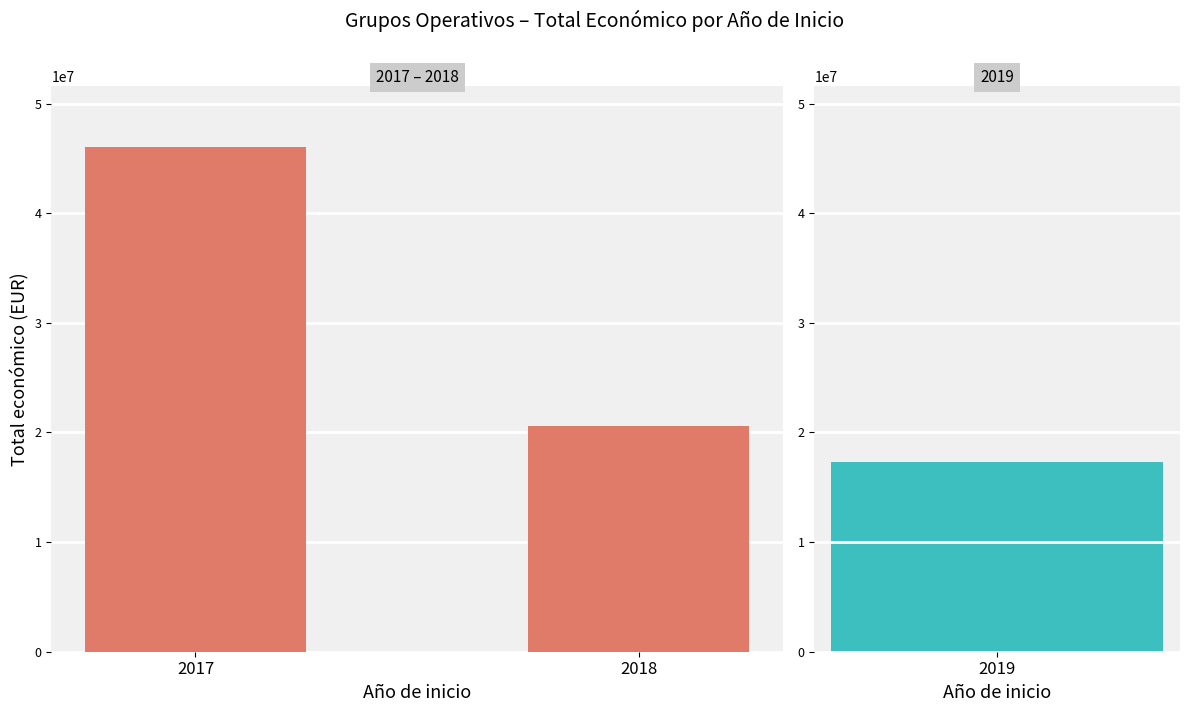

What is the value of the 1st bar from the left?

46056277